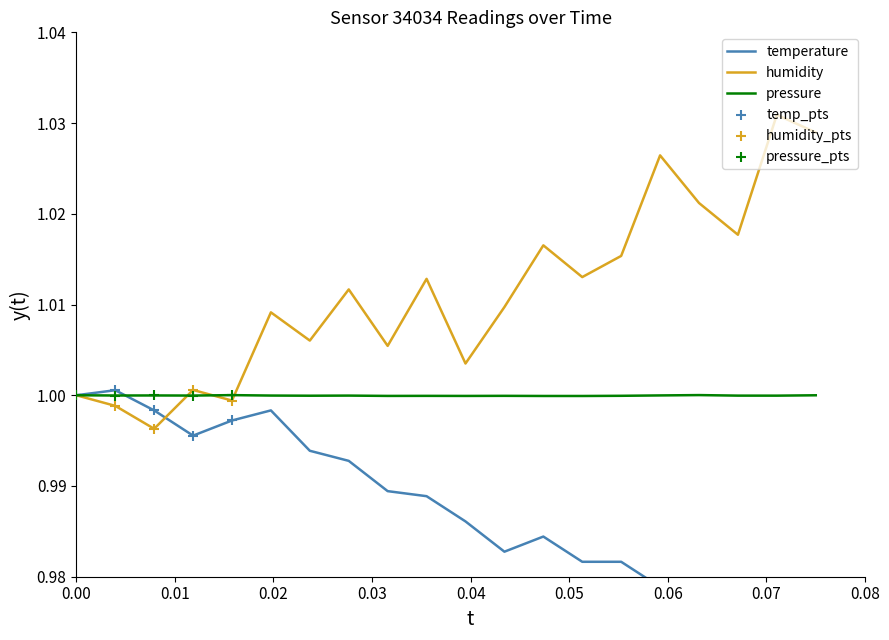

What is the total value across all series at 00:36?

3.0